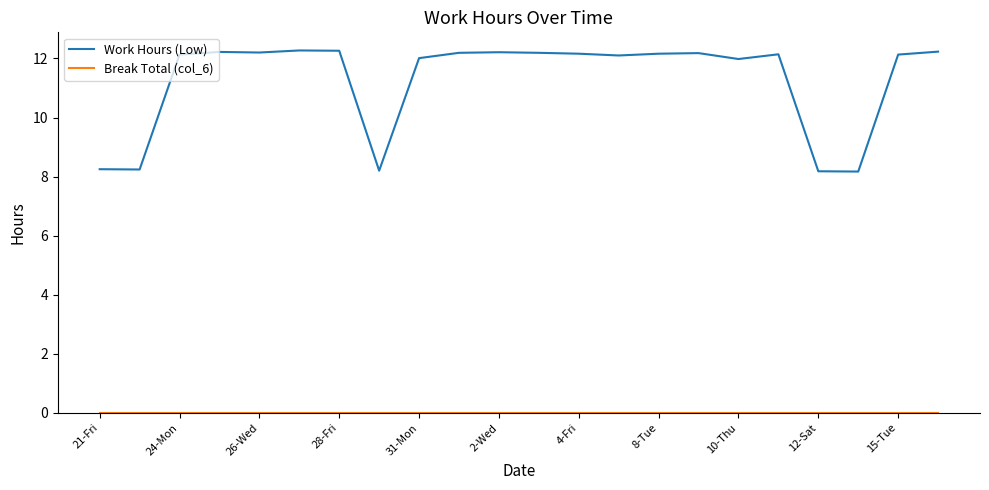

Which series has the largest range (max minus min)?

Work Hours (Low)